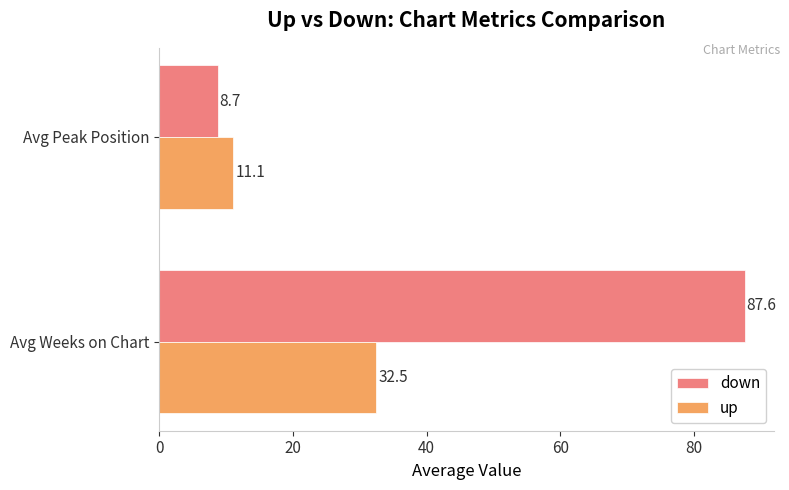

True or false: down has a value of 87.6 at Avg Weeks on Chart.

True